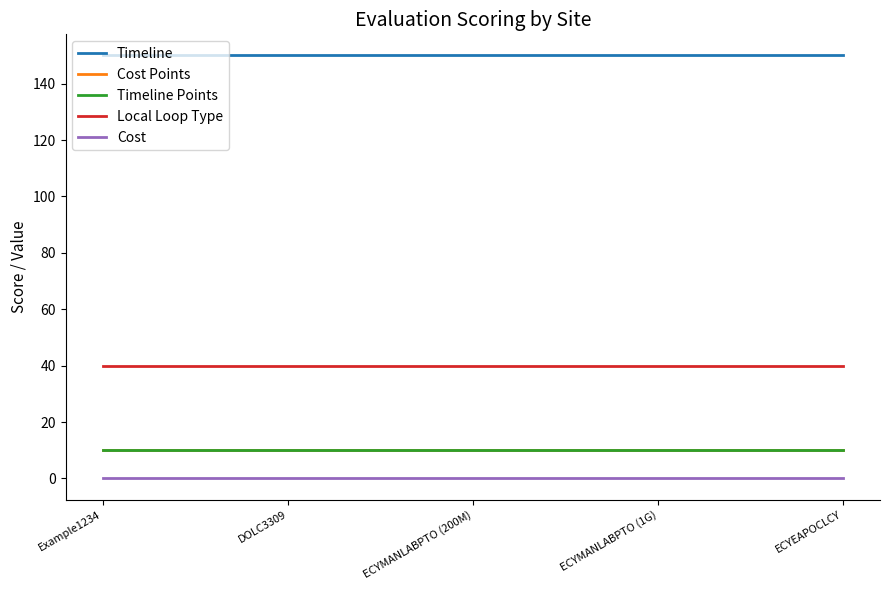

Is it true that Cost Points equals 10 at ECYMANLABPTO (1G)?

True